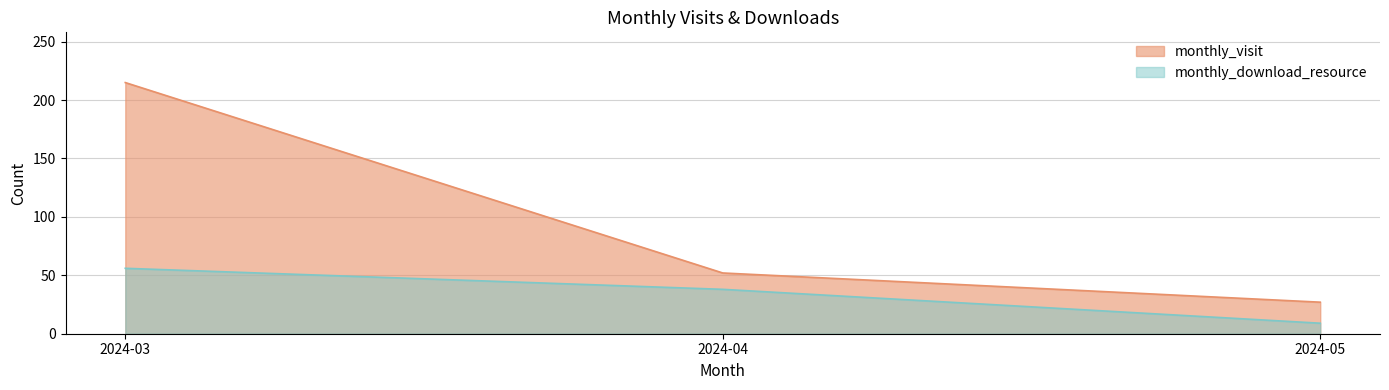

What is the value of the monthly_download_resource point at the 3rd from the left?

9